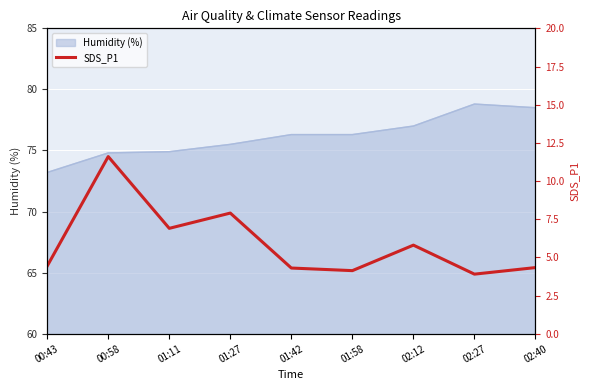

Where is the data nearest to the value 7?

01:11